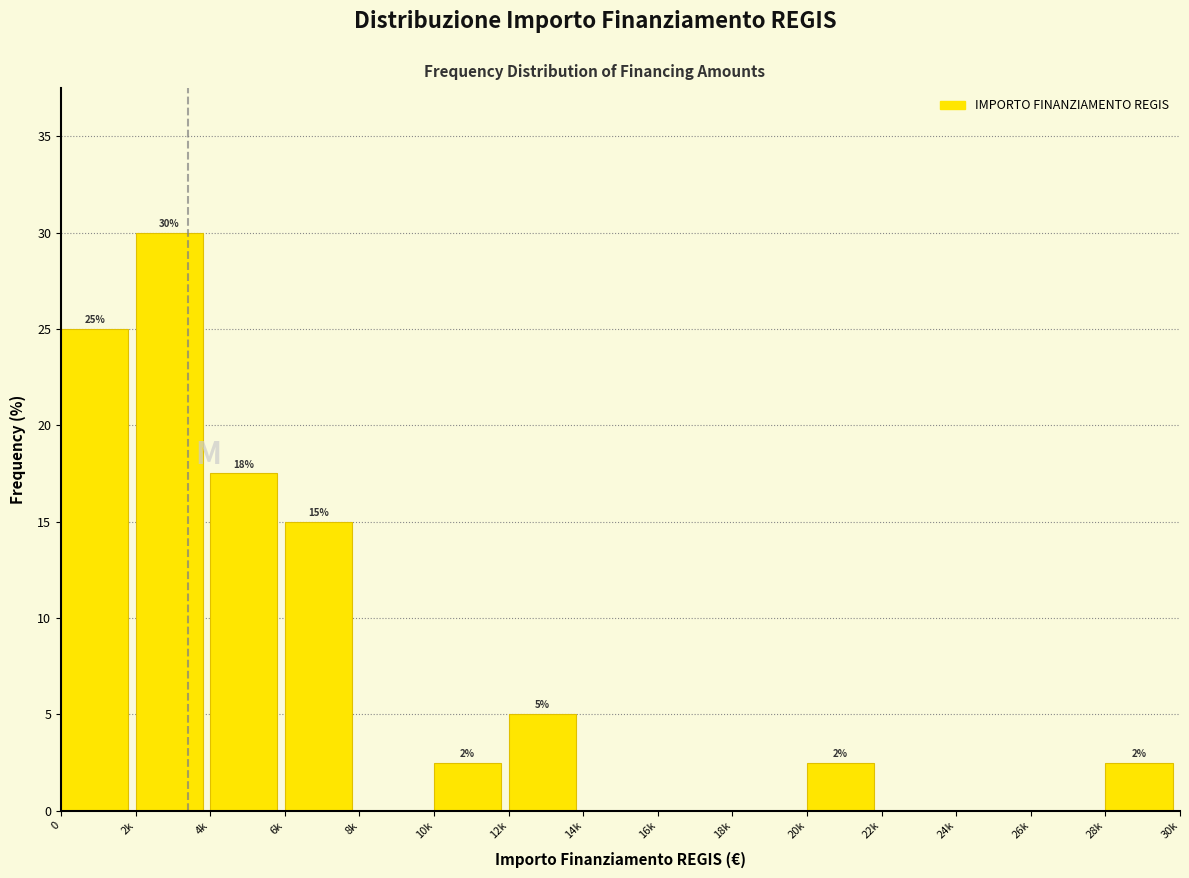

At which category does the chart reach its peak across all series?

2k